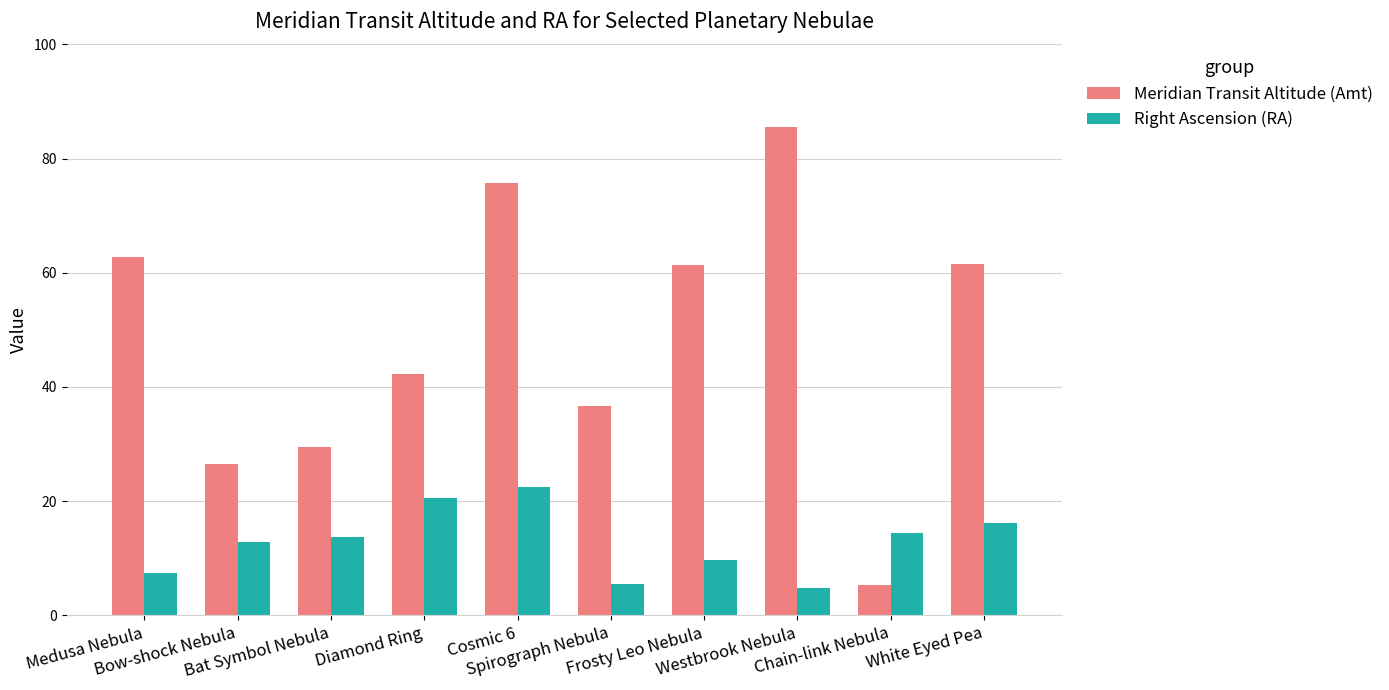

Rank the series at Frosty Leo Nebula from lowest to highest value.

Right Ascension (RA), Meridian Transit Altitude (Amt)